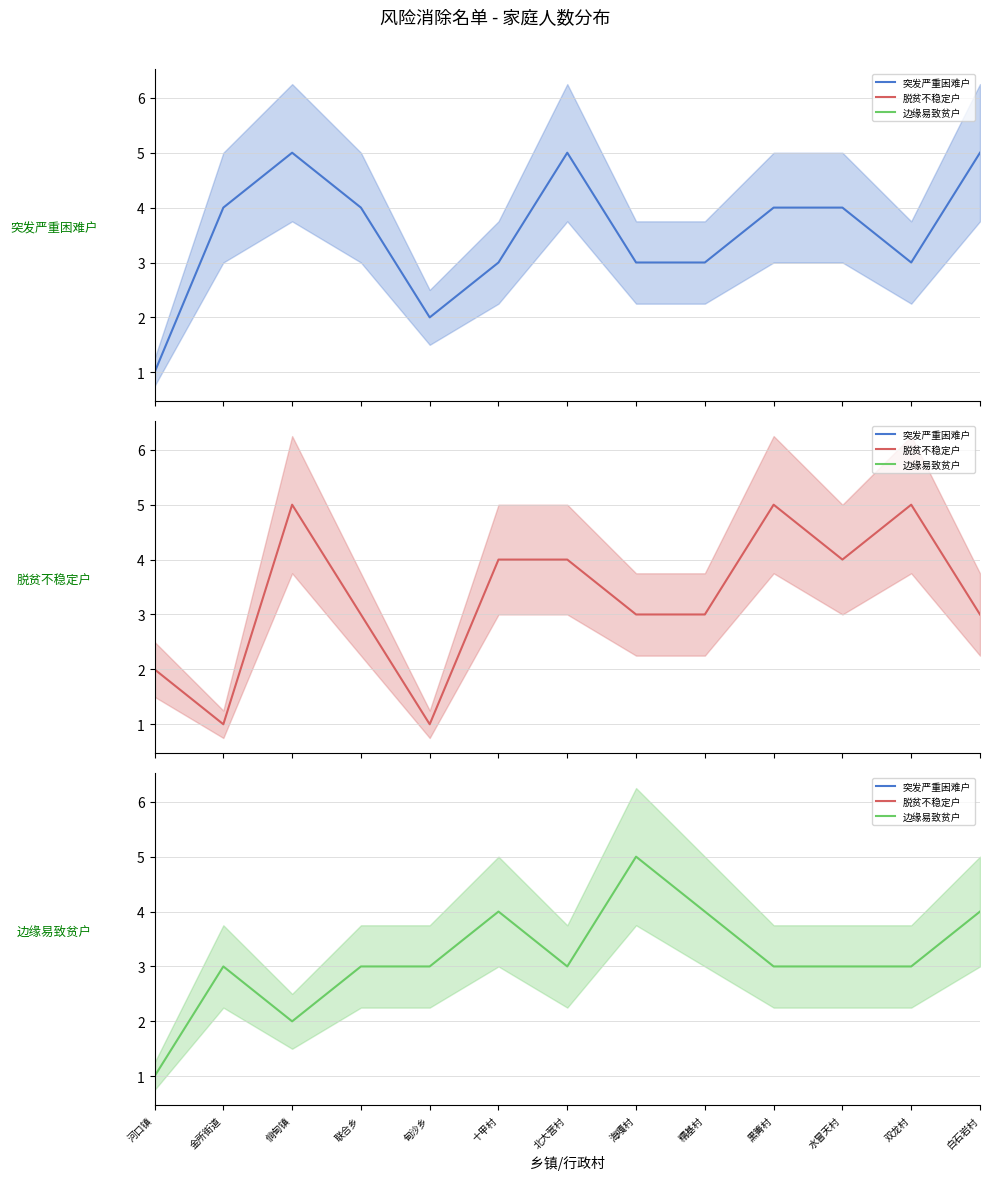

Between 十甲村 and 海嘎村, which series saw the biggest shift?

脱贫不稳定户